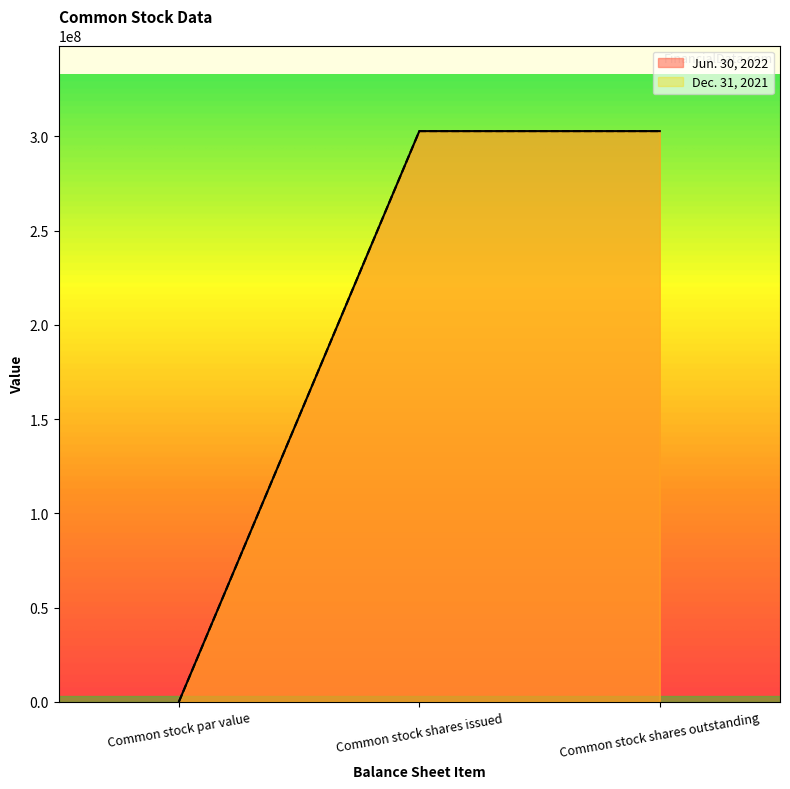

At which label is Dec. 31, 2021 closest to 151367450?

Common stock par value